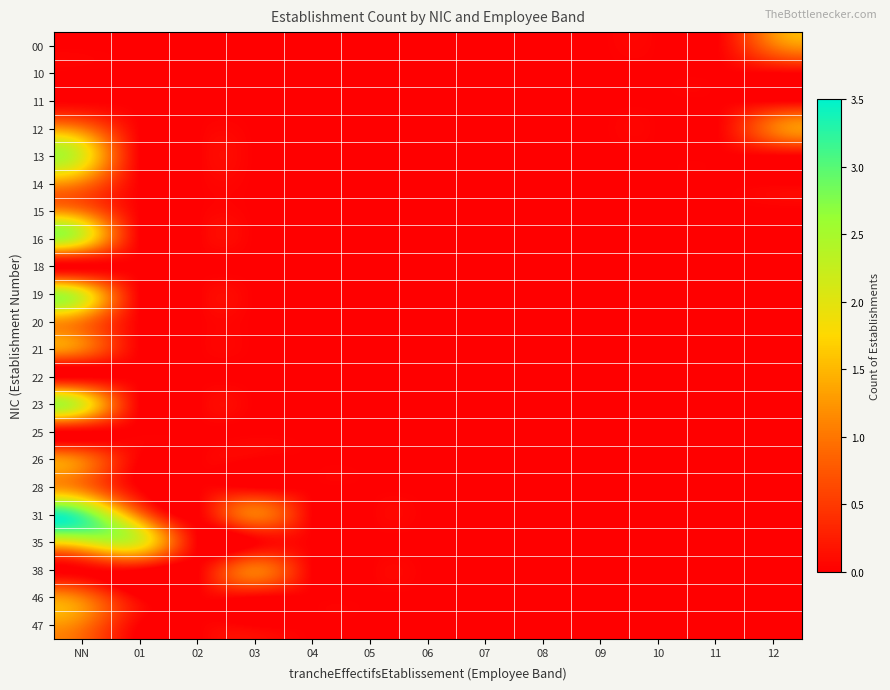

Reading left to right, list all the values displayed in this chart.

00: NN=0	01=0	02=0	03=0	04=0	05=0	06=0	07=0	08=0	09=0	10=0	11=0	12=1
10: NN=0	01=0	02=0	03=0	04=0	05=0	06=0	07=0	08=0	09=0	10=0	11=0	12=0
11: NN=0	01=0	02=0	03=0	04=0	05=0	06=0	07=0	08=0	09=0	10=0	11=0	12=0
12: NN=1	01=0	02=0	03=0	04=0	05=0	06=0	07=0	08=0	09=0	10=0	11=0	12=1
13: NN=2	01=0	02=0	03=0	04=0	05=0	06=0	07=0	08=0	09=0	10=0	11=0	12=0
14: NN=1	01=0	02=0	03=0	04=0	05=0	06=0	07=0	08=0	09=0	10=0	11=0	12=0
15: NN=1	01=0	02=0	03=0	04=0	05=0	06=0	07=0	08=0	09=0	10=0	11=0	12=0
16: NN=2	01=0	02=0	03=0	04=0	05=0	06=0	07=0	08=0	09=0	10=0	11=0	12=0
18: NN=0	01=0	02=0	03=0	04=0	05=0	06=0	07=0	08=0	09=0	10=0	11=0	12=0
19: NN=2	01=0	02=0	03=0	04=0	05=0	06=0	07=0	08=0	09=0	10=0	11=0	12=0
20: NN=1	01=0	02=0	03=0	04=0	05=0	06=0	07=0	08=0	09=0	10=0	11=0	12=0
21: NN=1	01=0	02=0	03=0	04=0	05=0	06=0	07=0	08=0	09=0	10=0	11=0	12=0
22: NN=0	01=0	02=0	03=0	04=0	05=0	06=0	07=0	08=0	09=0	10=0	11=0	12=0
23: NN=2	01=0	02=0	03=0	04=0	05=0	06=0	07=0	08=0	09=0	10=0	11=0	12=0
25: NN=0	01=0	02=0	03=0	04=0	05=0	06=0	07=0	08=0	09=0	10=0	11=0	12=0
26: NN=1	01=0	02=0	03=0	04=0	05=0	06=0	07=0	08=0	09=0	10=0	11=0	12=0
28: NN=1	01=0	02=0	03=0	04=0	05=0	06=0	07=0	08=0	09=0	10=0	11=0	12=0
31: NN=3	01=1	02=0	03=1	04=0	05=0	06=0	07=0	08=0	09=0	10=0	11=0	12=0
35: NN=2	01=2	02=0	03=0	04=0	05=0	06=0	07=0	08=0	09=0	10=0	11=0	12=0
38: NN=0	01=0	02=0	03=1	04=0	05=0	06=0	07=0	08=0	09=0	10=0	11=0	12=0
46: NN=1	01=0	02=0	03=0	04=0	05=0	06=0	07=0	08=0	09=0	10=0	11=0	12=0
47: NN=1	01=0	02=0	03=0	04=0	05=0	06=0	07=0	08=0	09=0	10=0	11=0	12=0